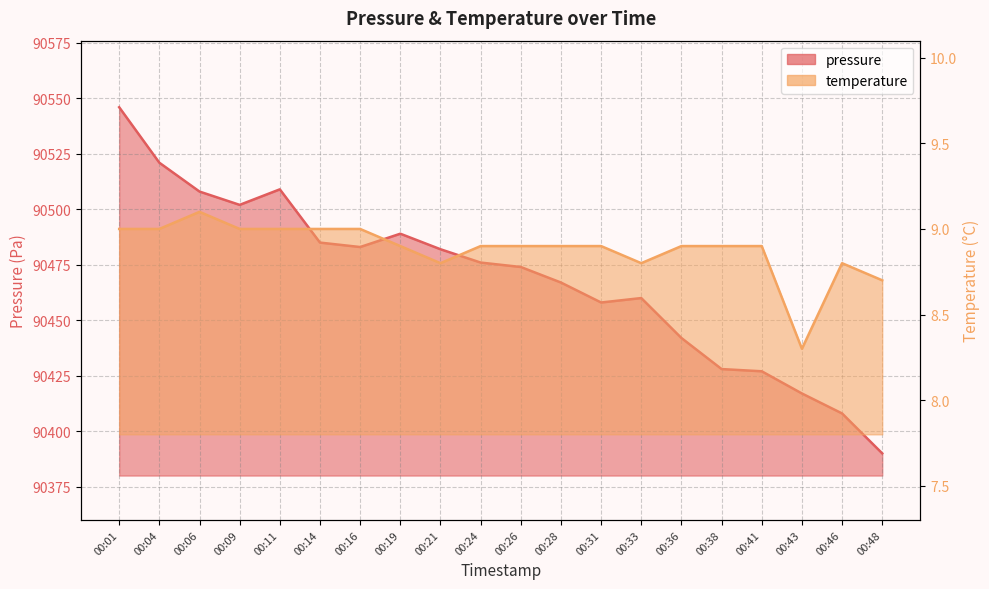

What is the difference between the second highest and second lowest values in the pressure series?

113.0